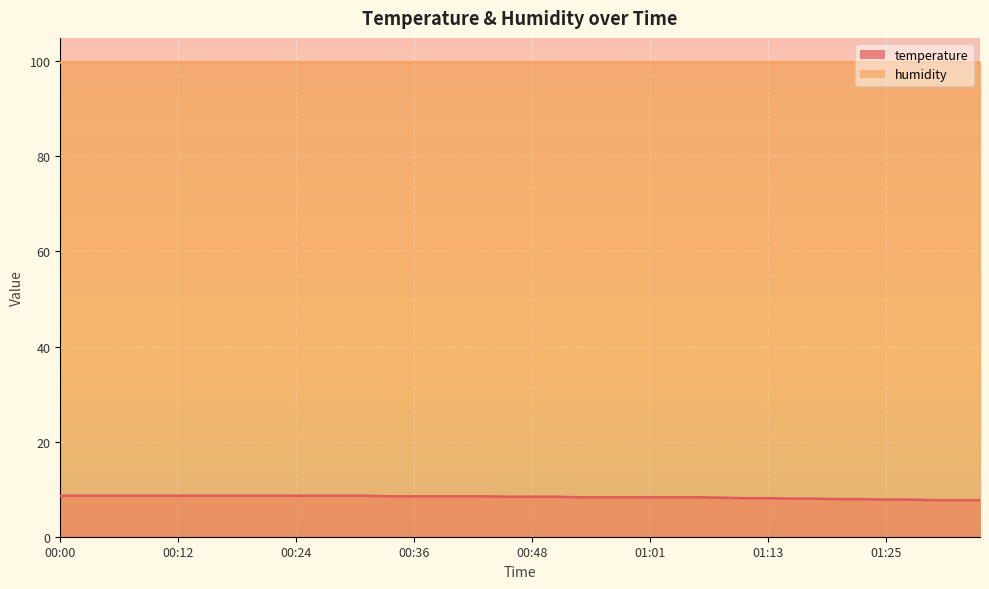

Which category has the highest value across all series?

00:00